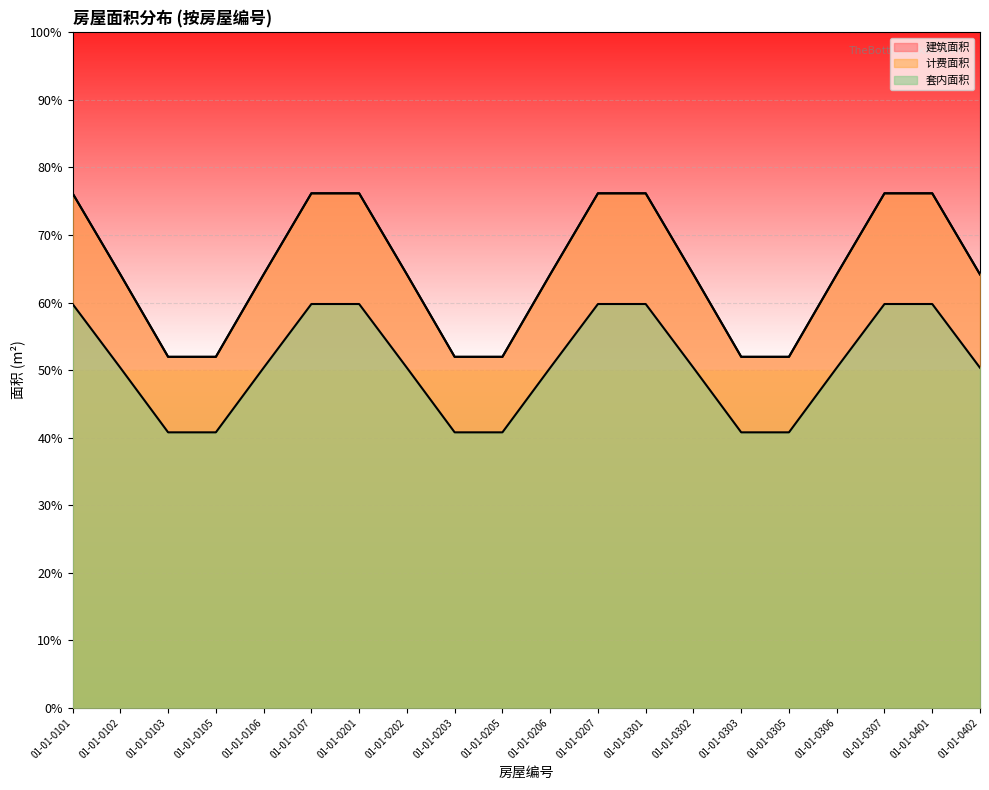

At how many categories does at least one series exceed 69?

7